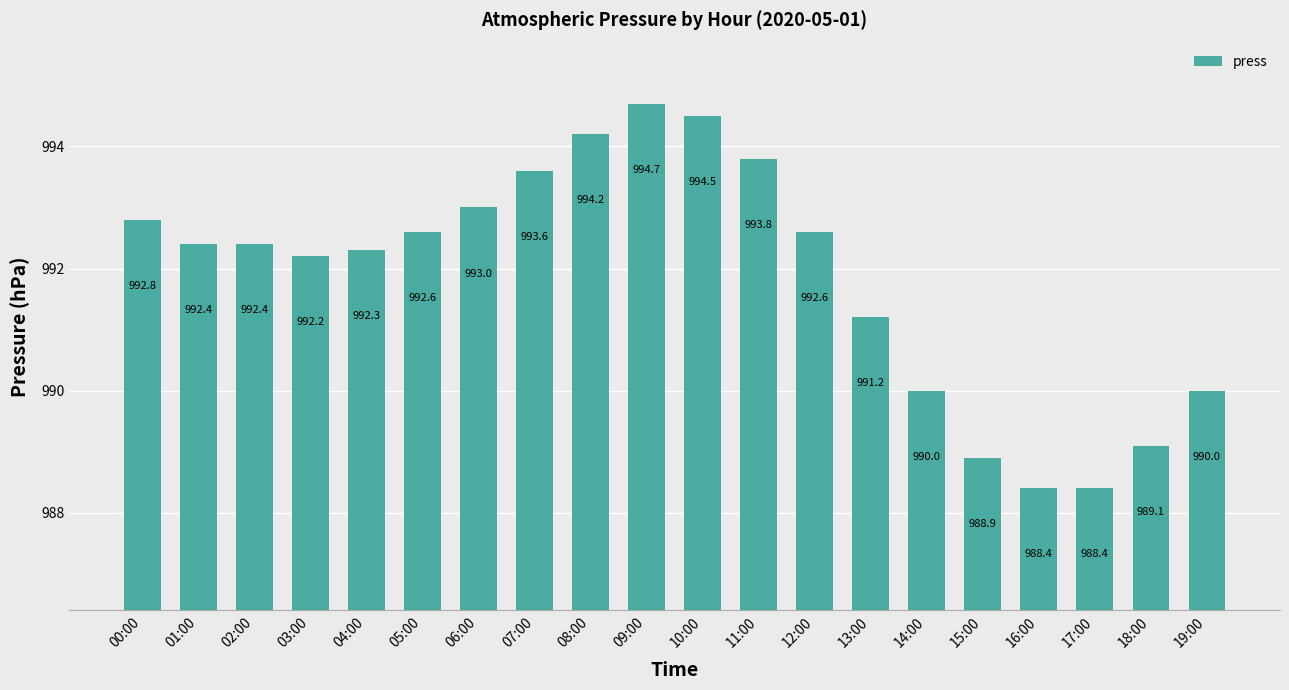

What is the ratio of the value at 13:00 to the value at 04:00?

1.0